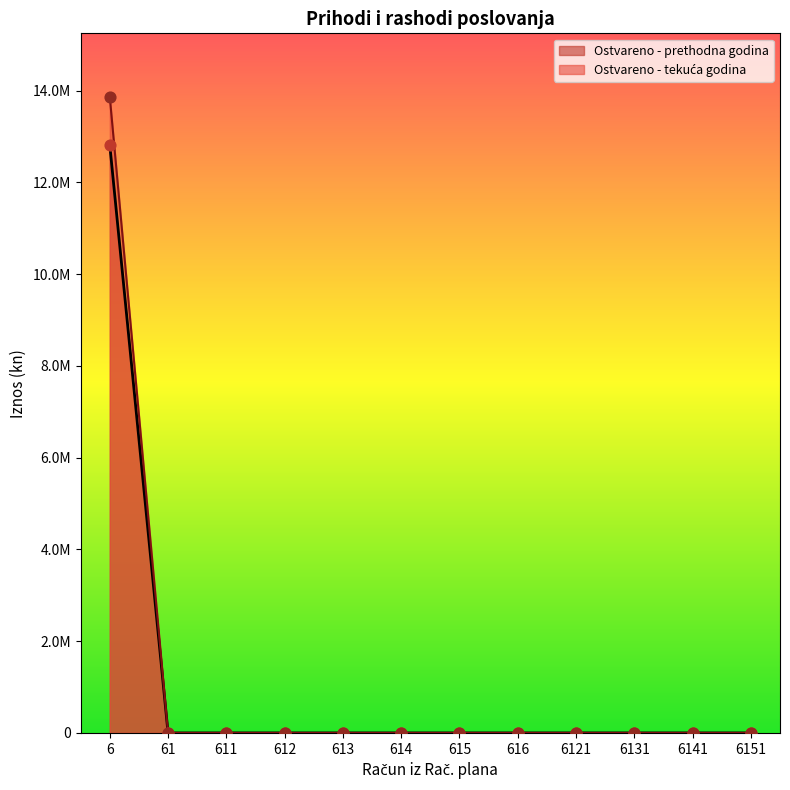

Which series reaches the maximum Y coordinate?

Ostvareno u izvještajnom razdoblju tekuće godine